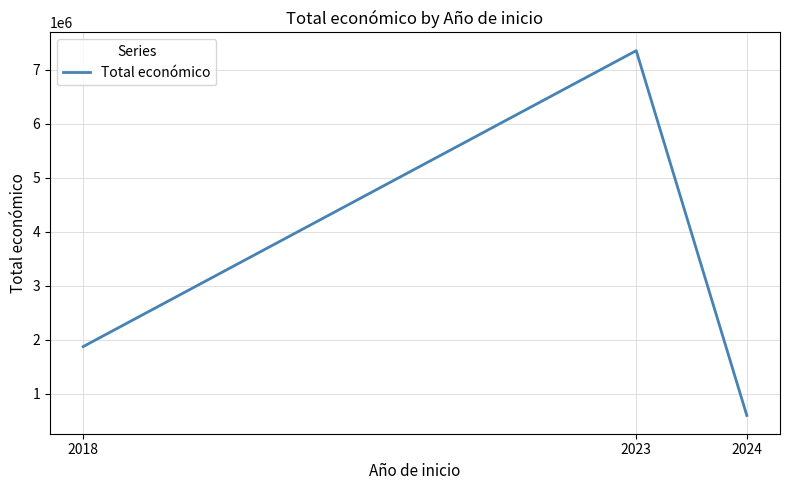

Which has a higher value, 2018 or 2023?

2023